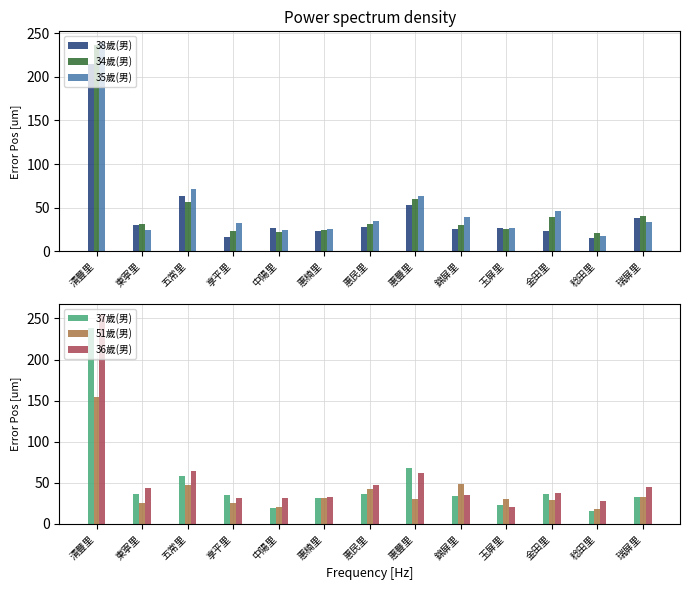

What is the average value of the 35歲(男) series?

52